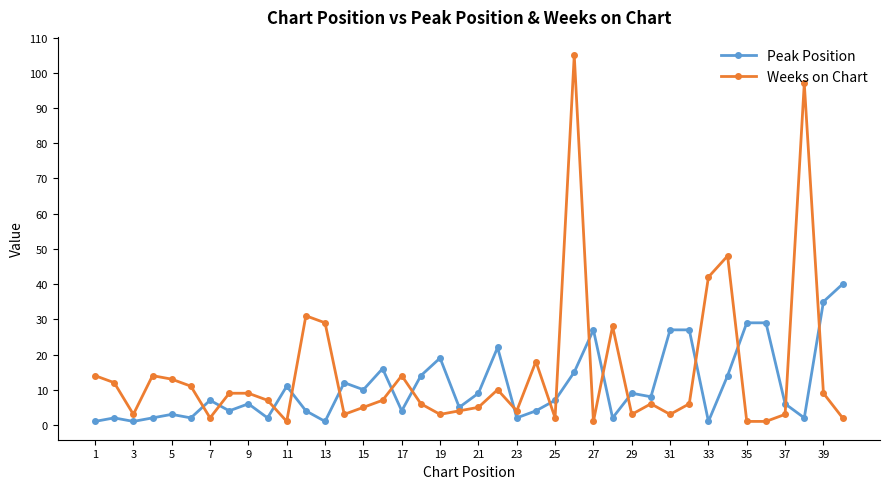

What is the maximum value for Peak Position?

40